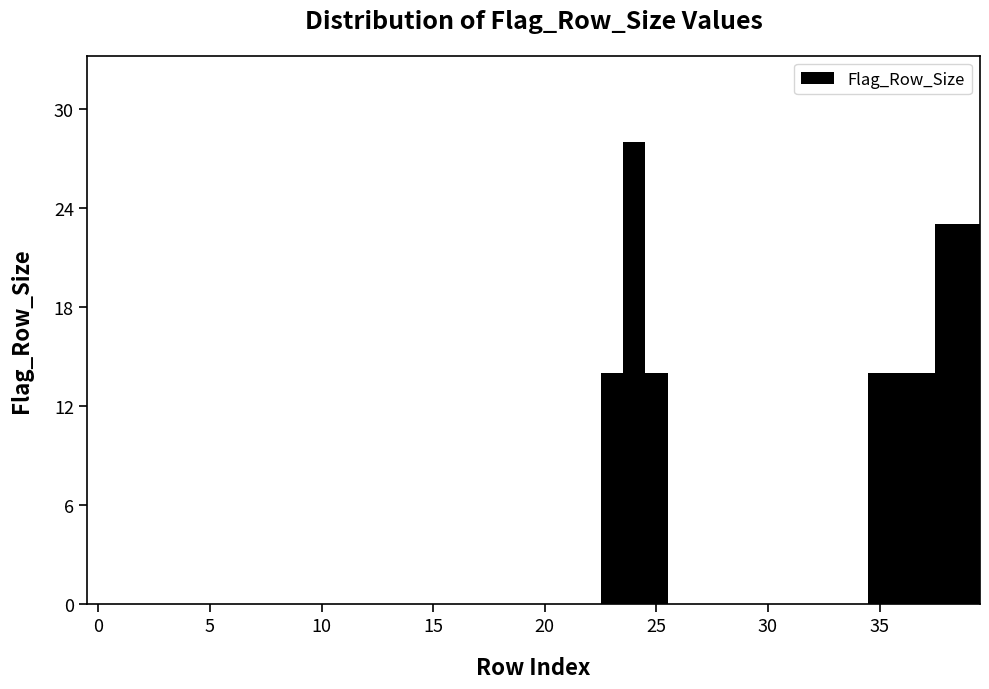

Read against the x-axis, roughly where is the centre of the tallest bar?

24.0